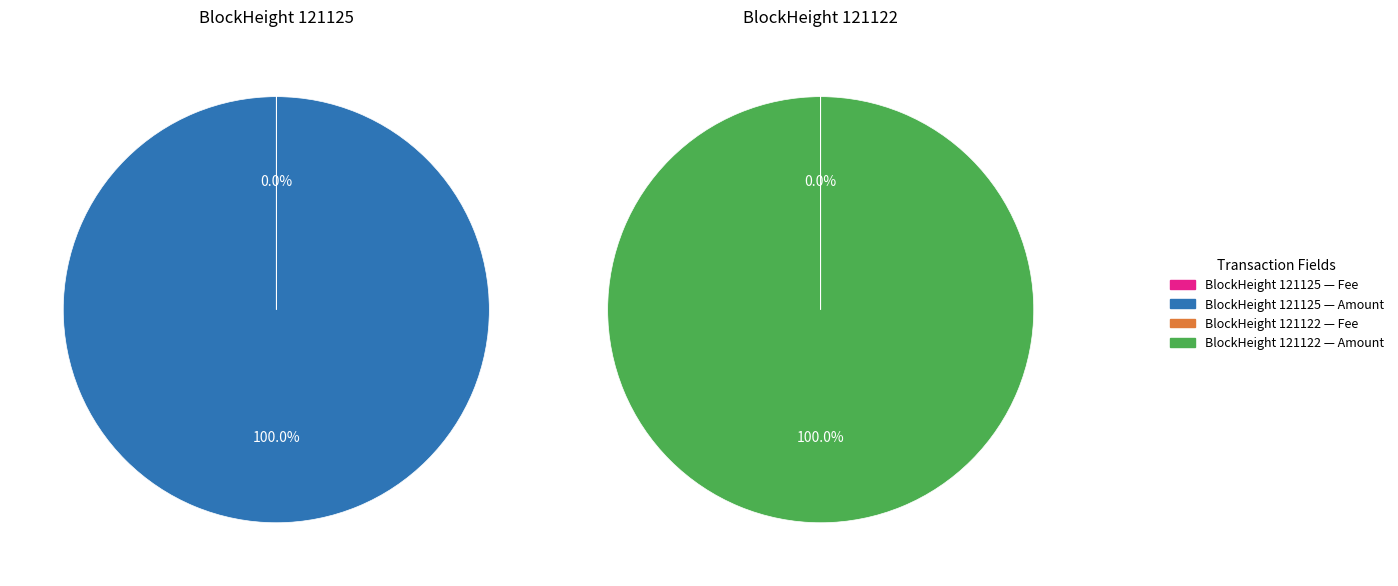

To the nearest percent, what is the combined percentage of 121122 and 121125?

100%